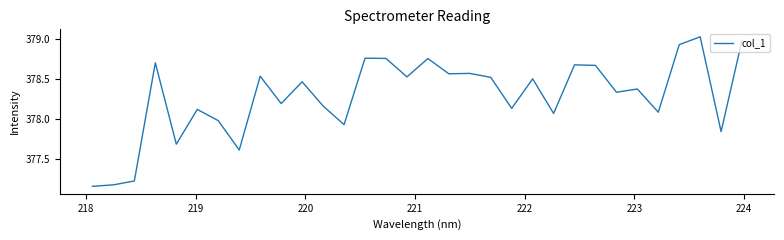

What is the difference between the maximum and minimum values?

1.9